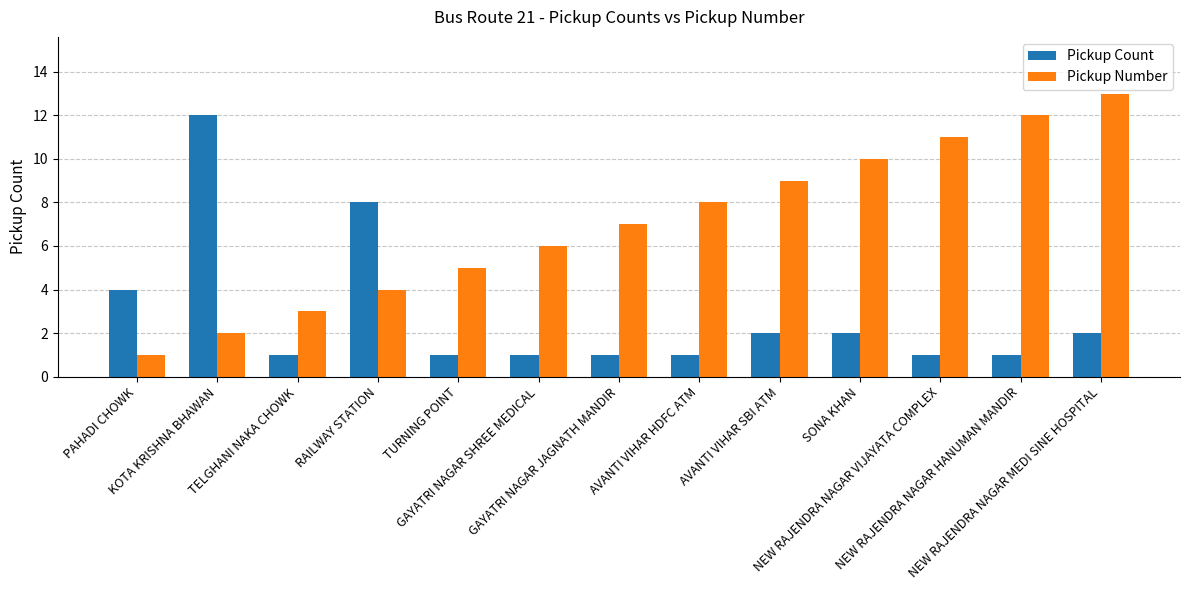

What is the total value across all series at TURNING POINT?

6